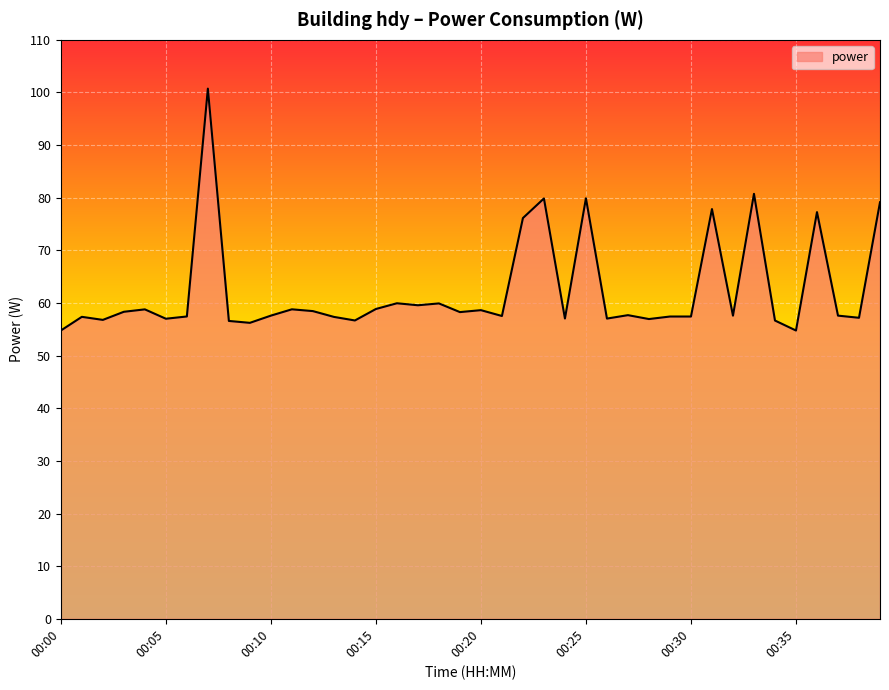

What is the minimum value shown in the chart?

54.8